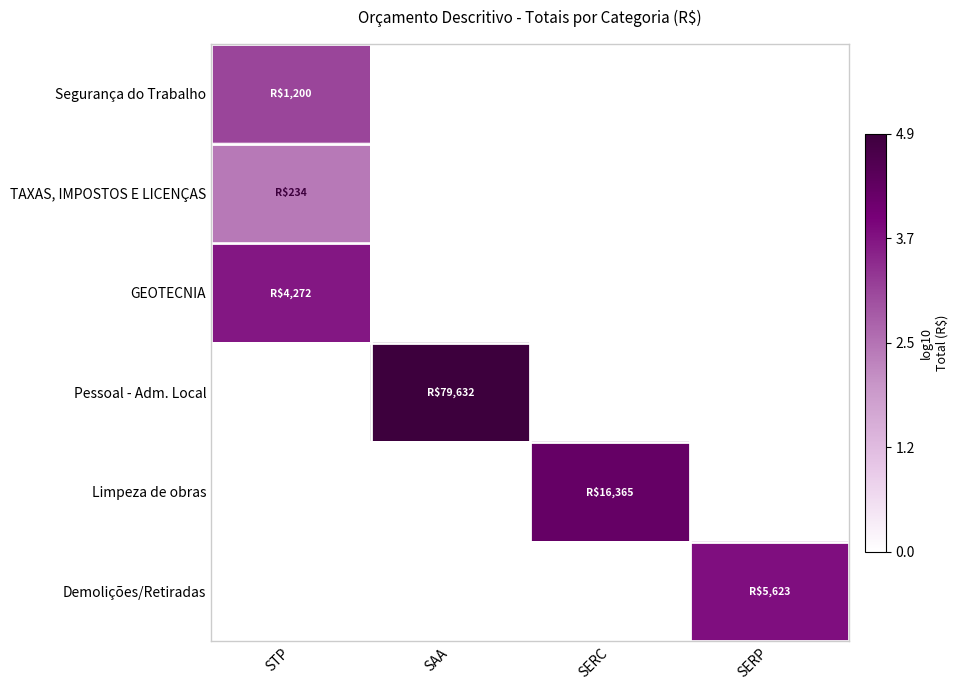

What is the total value across all series at SAA?

4.9